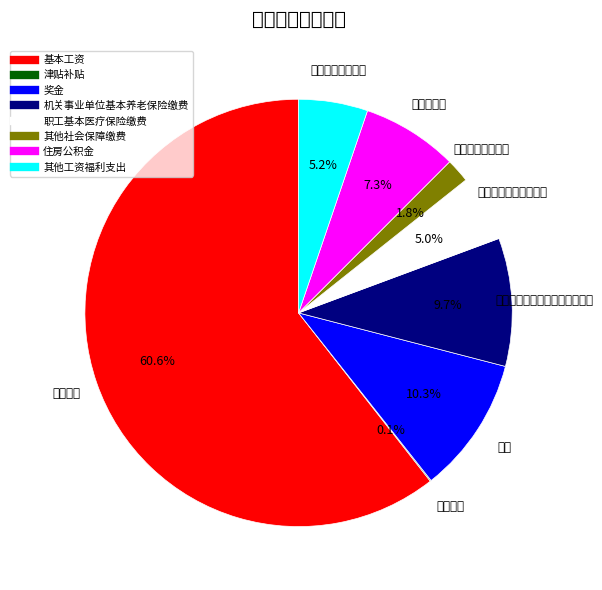

Is there a majority slice in this chart?

Yes